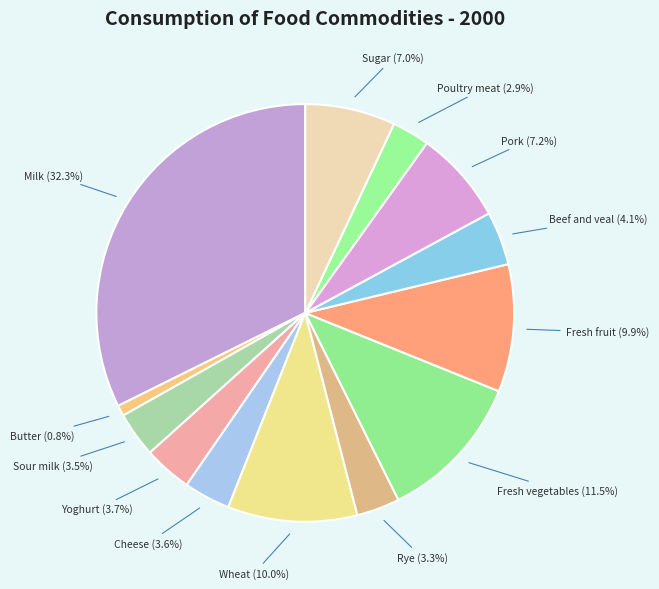

What percentage is NOT represented by Butter (0.8%)?

99.2%